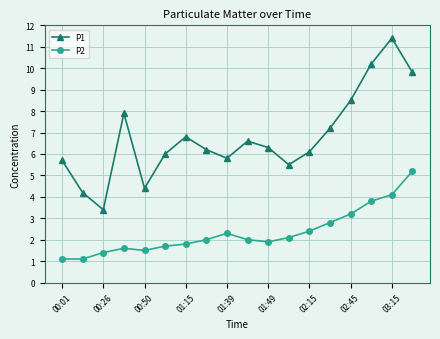

What are all the series names shown in the legend?

P1, P2